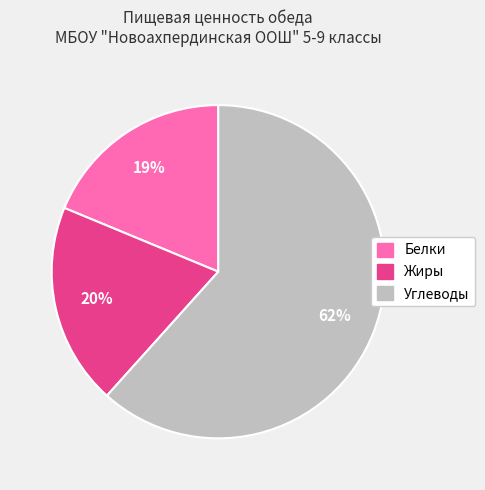

How many segments does this pie chart have?

3